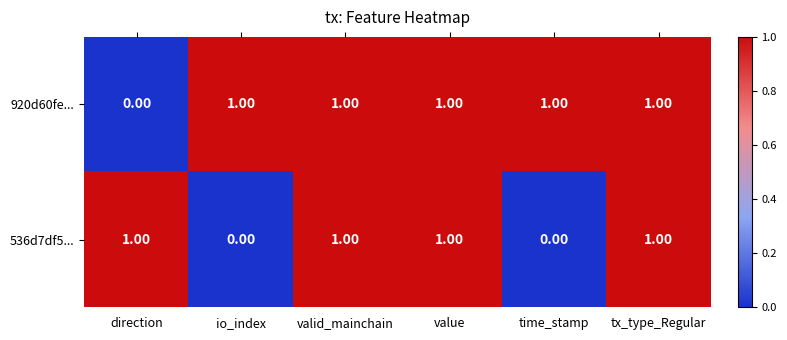

Which series changed the most between time_stamp and tx_type_Regular?

536d7df5...